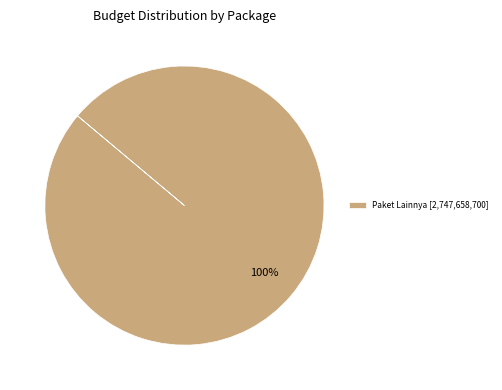

Does any single category account for the majority?

Yes